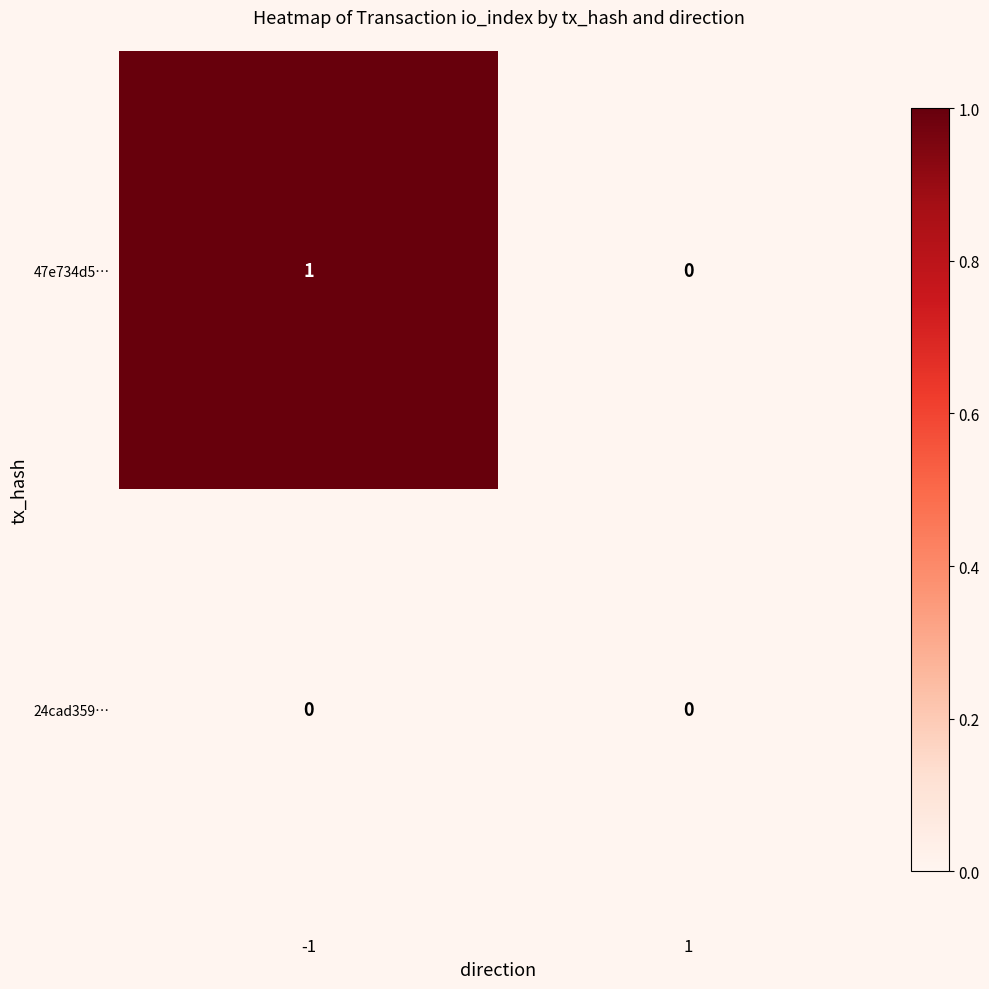

Is the value of 47e734d5… at -1 greater than the value of 24cad359… at 1?

Yes